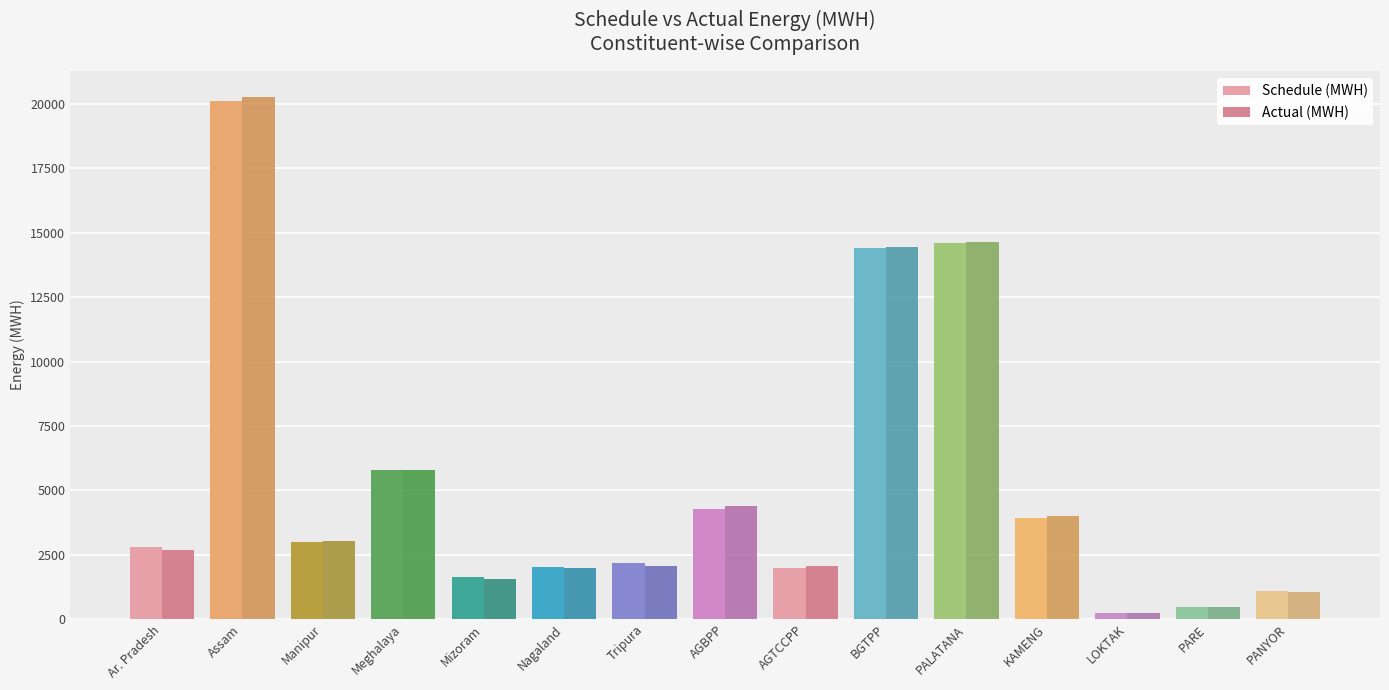

What are all the series names shown in the legend?

Schedule (MWH), Actual (MWH)